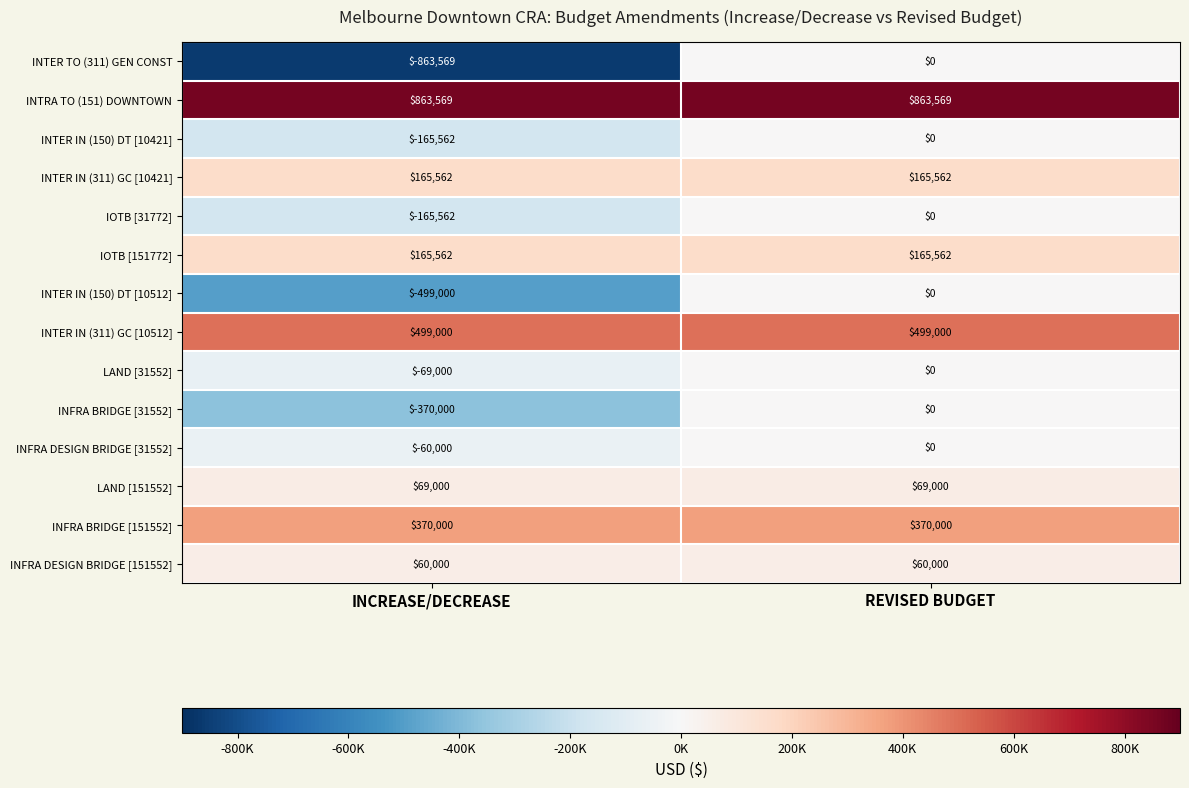

Read the INFRA BRIDGE [31552] value at INCREASE/DECREASE, to the nearest 10.

-370000